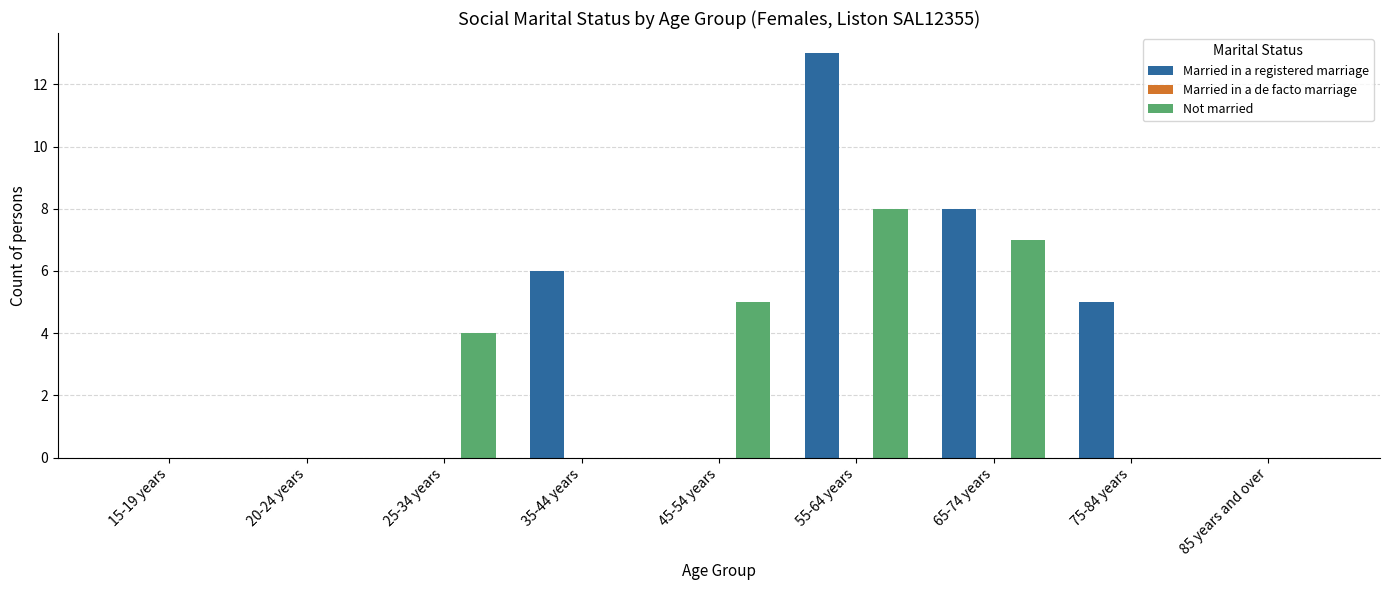

Which series has the largest total across all categories?

Married in a registered marriage